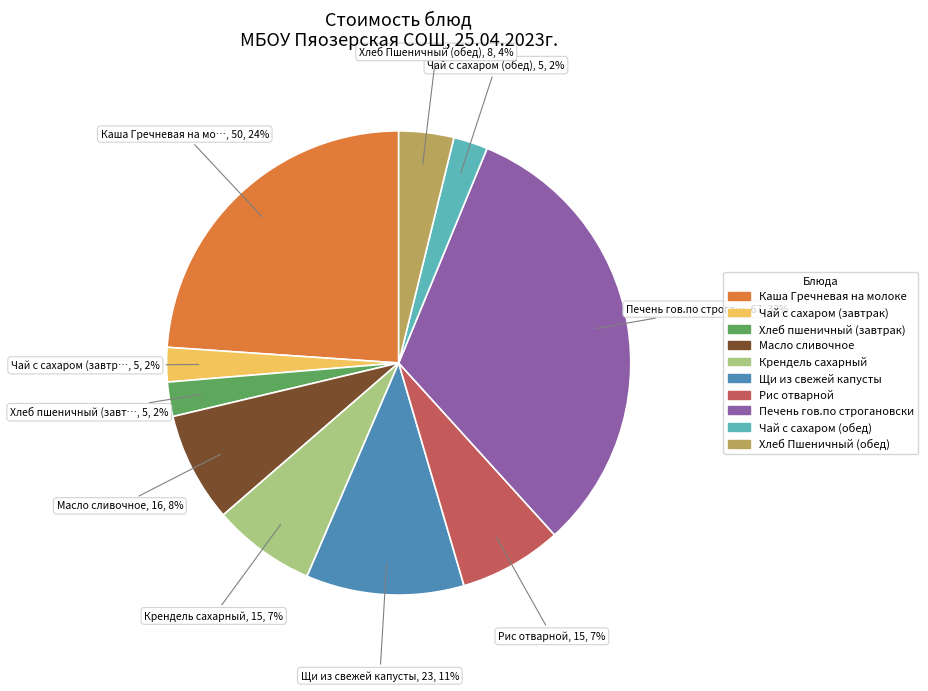

Between Крендель сахарный and Чай с сахаром (обед), which is larger?

Крендель сахарный